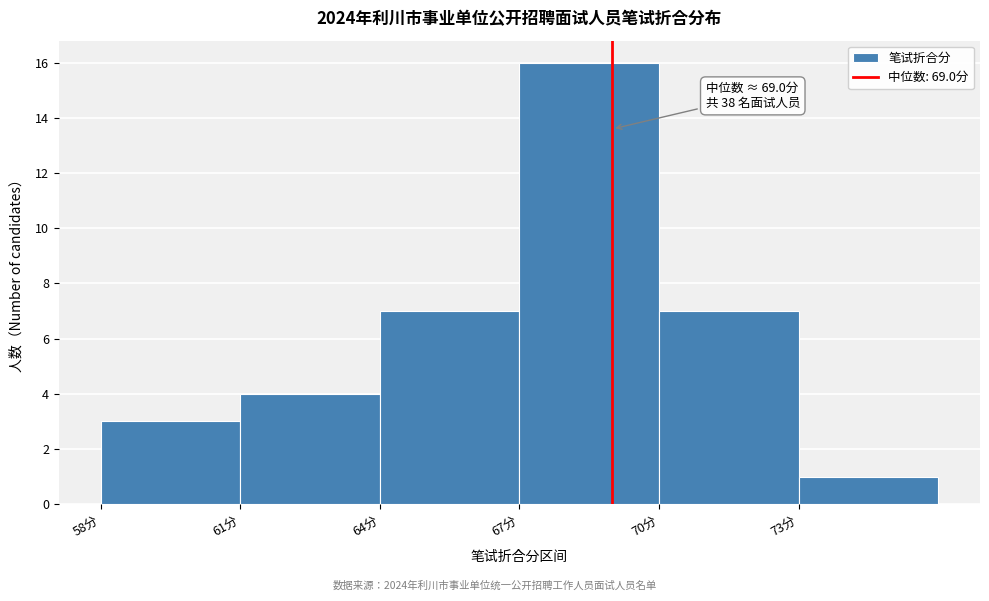

Over which range of the x-axis is the bar tallest?

67 to 70